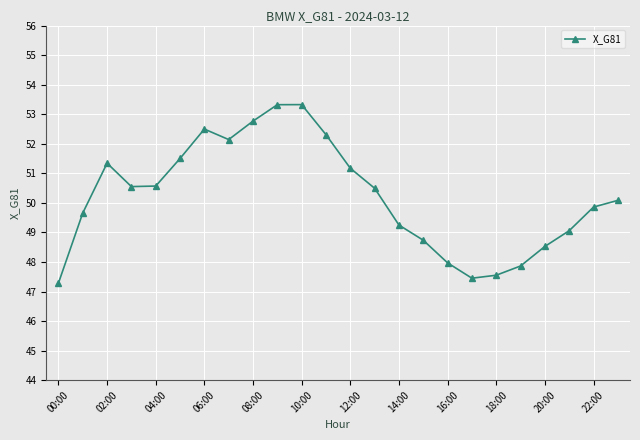

Reading left to right, transcribe all the data shown in this chart.

47.3	49.7	51.3	50.6	50.6	51.5	52.5	52.1	52.8	53.3	53.3	52.3	51.2	50.5	49.2	48.7	48.0	47.5	47.6	47.9	48.5	49.1	49.9	50.1